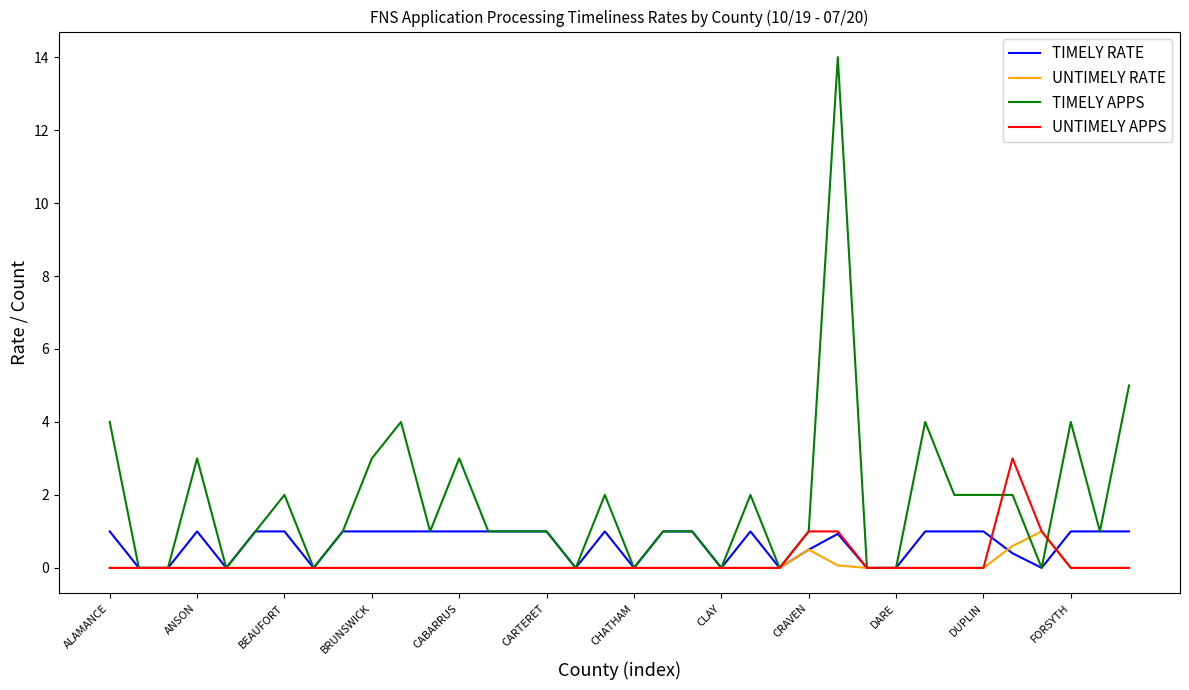

Which series has the largest range (max minus min)?

TIMELY APPS